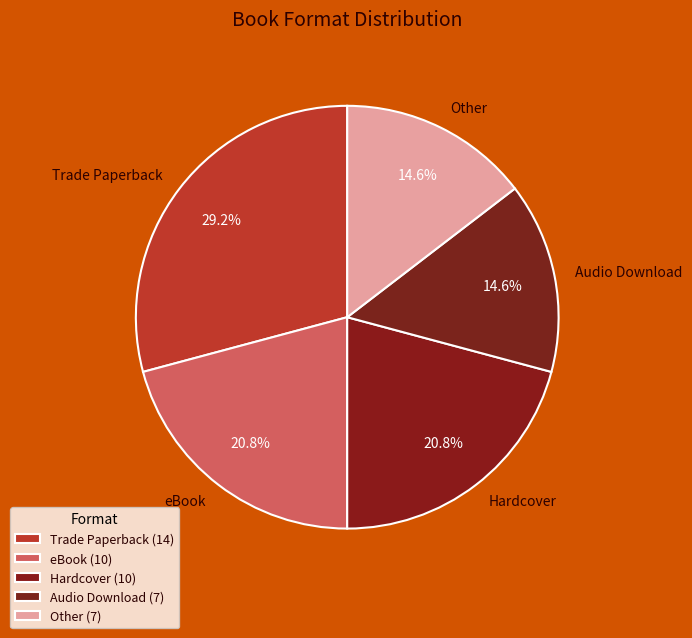

Combined, do Audio Download and Hardcover account for over 50%?

No